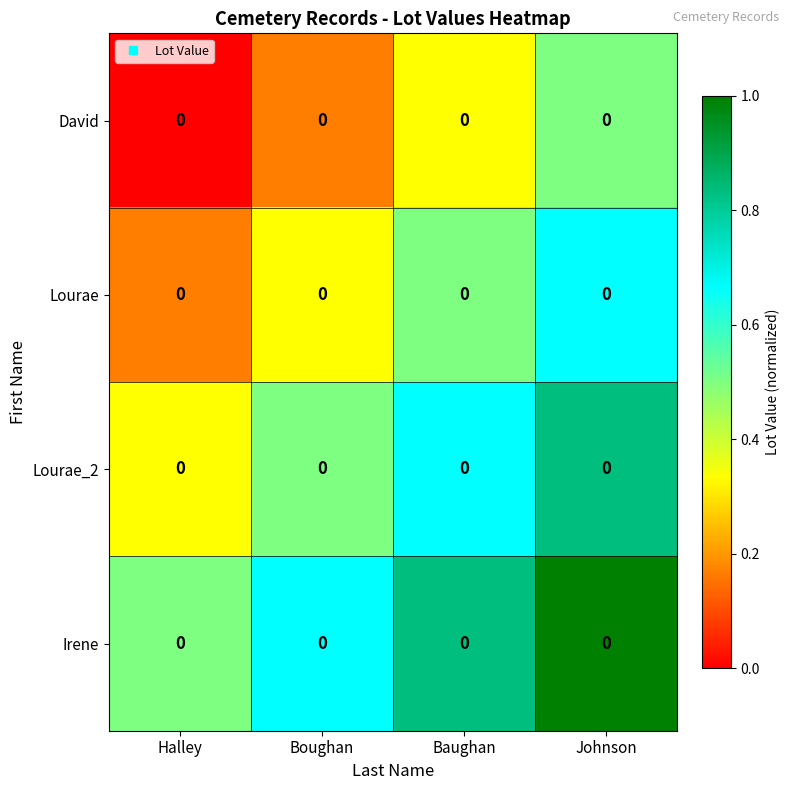

Rank the categories by Lourae_2 value from lowest to highest.

Halley, Boughan, Baughan, Johnson